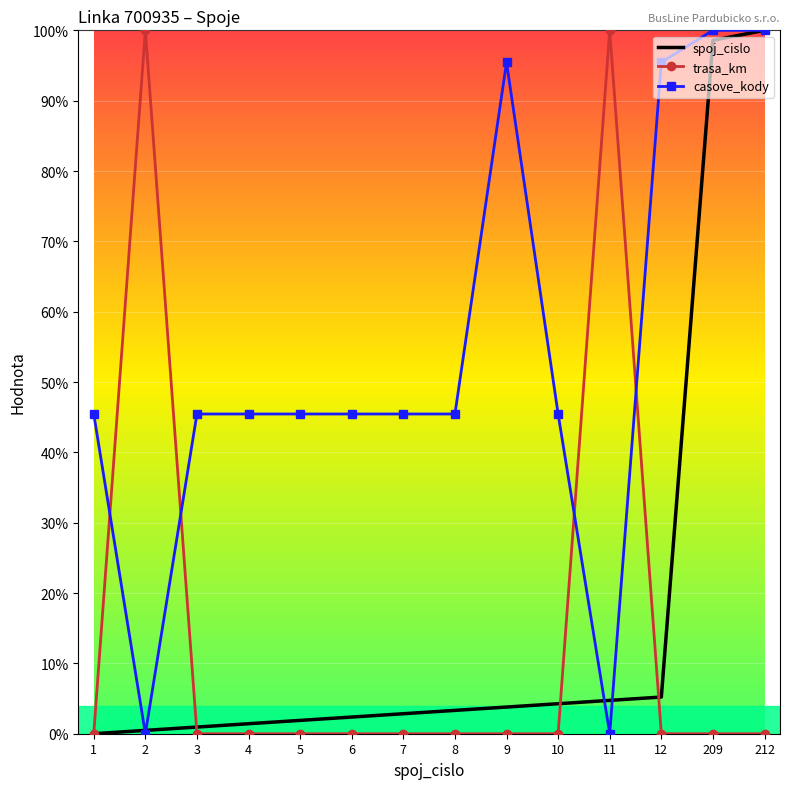

How many times do casove_kody and trasa_km cross each other?

4